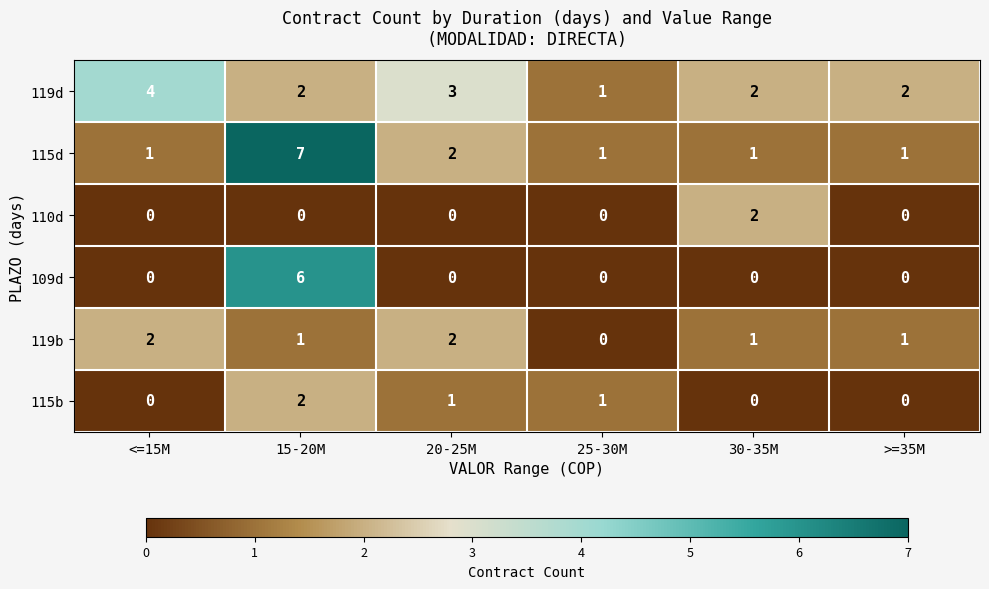

True or false: 115b has a value of -1 at <=15M.

False